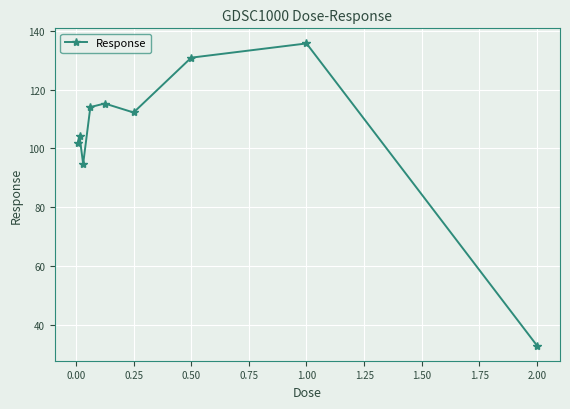

How many interior local valleys (lower than both neighbors) does the data have?

2